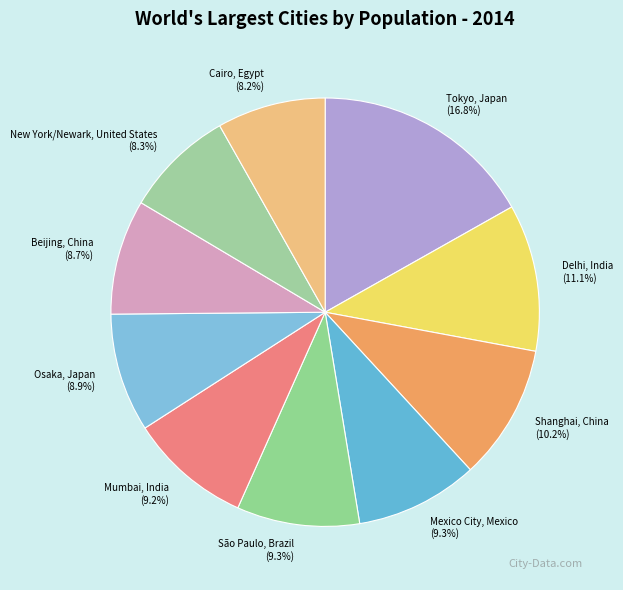

What is the ratio of the value at Shanghai, China to the value at São Paulo, Brazil?

1.1